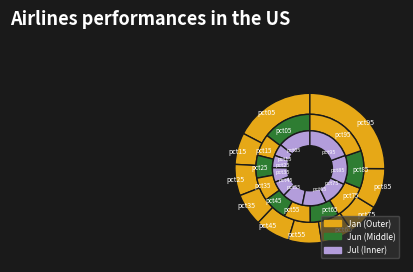

To the nearest percent, what percentage of the pie is 7?

11%